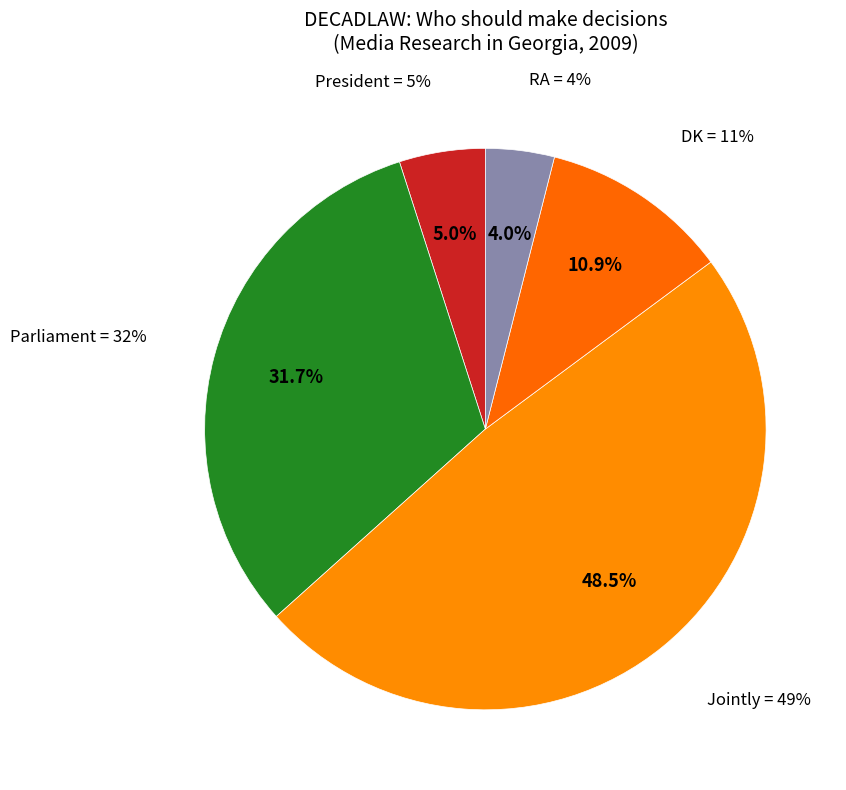

What percentage is NOT represented by Jointly?

51.5%